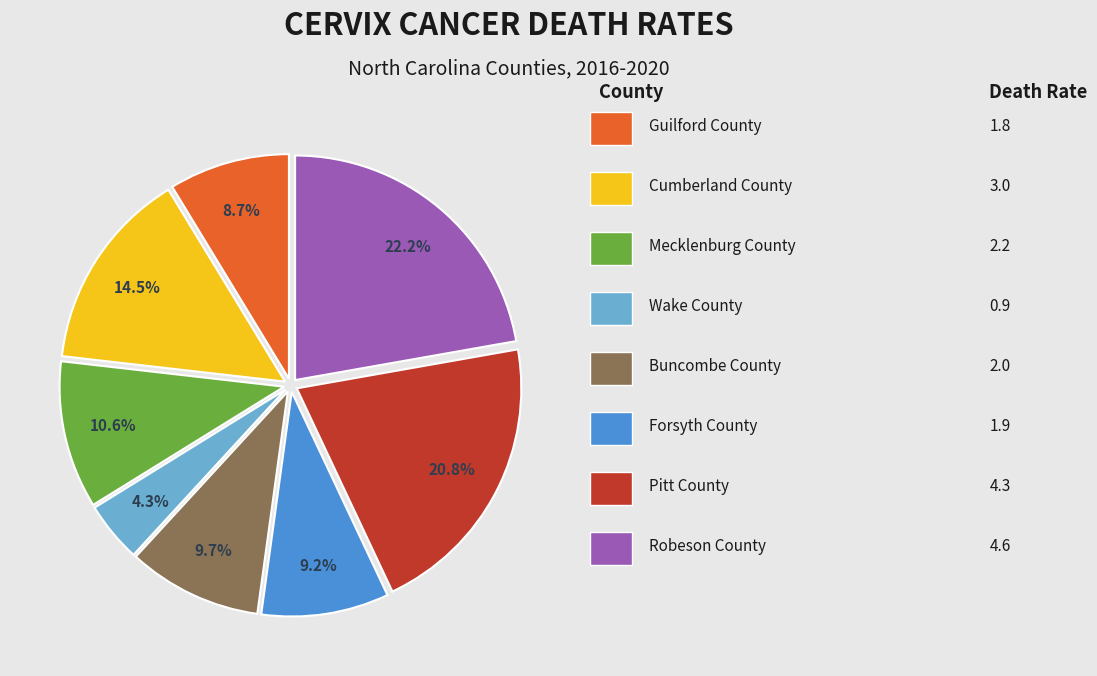

Does any single category account for the majority?

No